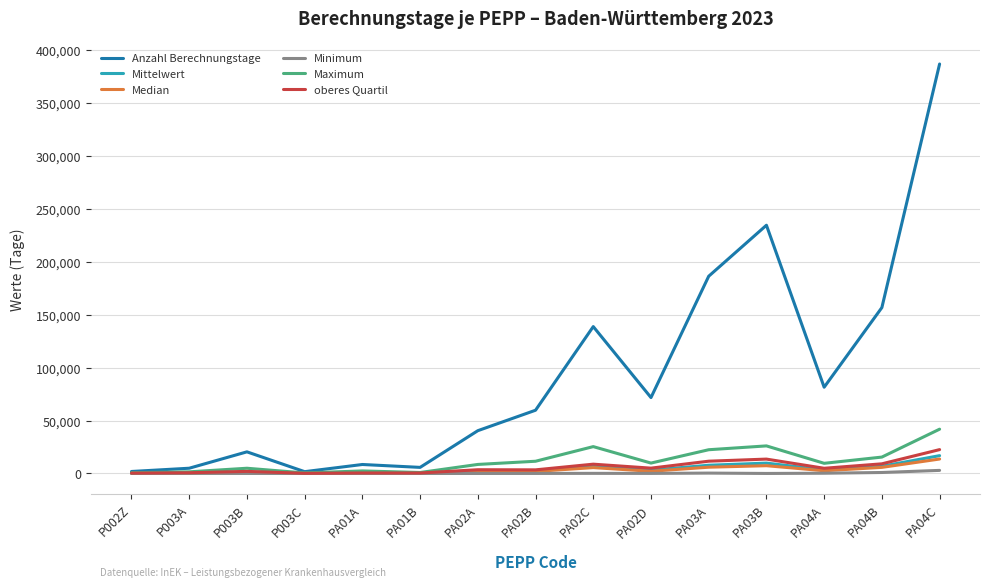

The value of Maximum at PA02A is 8525.0. True or false?

True